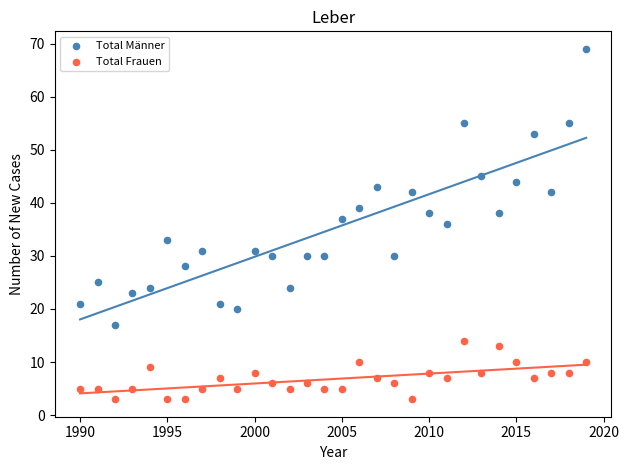

Which series has the largest Y range (max minus min)?

Total Männer